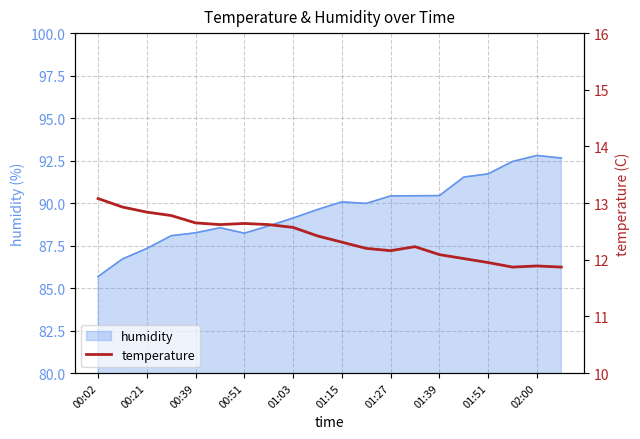

Reading left to right, what are all the values shown in this chart?

13.1	12.9	12.8	12.8	12.7	12.6	12.6	12.6	12.6	12.4	12.3	12.2	12.2	12.2	12.1	12.0	11.9	11.9	11.9	11.9